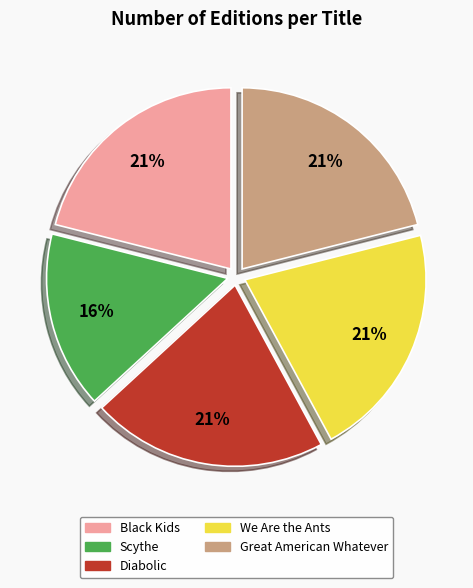

Does We Are the Ants account for over 50% of the chart?

No